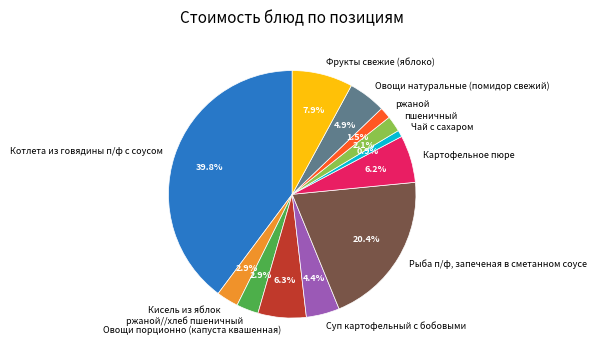

To the nearest percent, what is the combined percentage of ржаной//хлеб пшеничный and Фрукты свежие (яблоко)?

11%